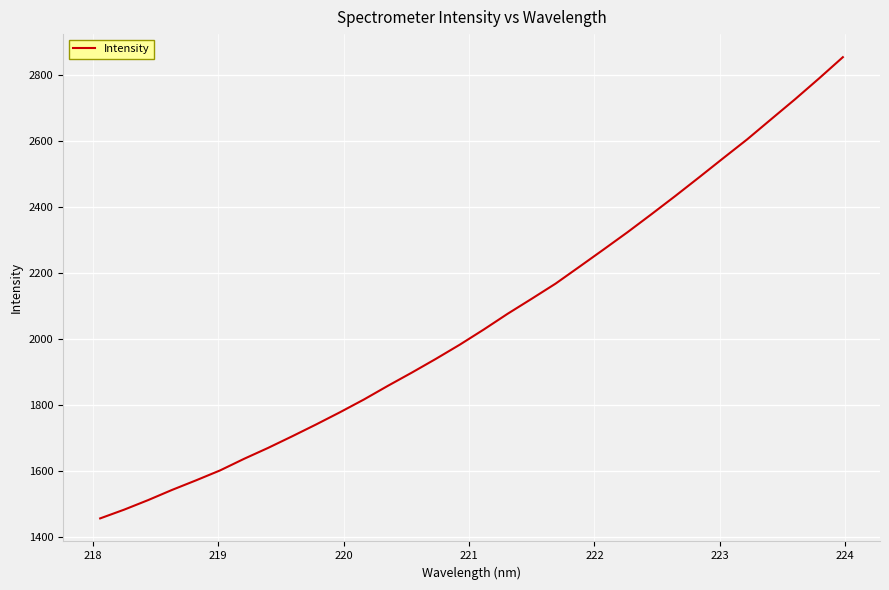

What is the maximum value shown in the chart?

2855.2